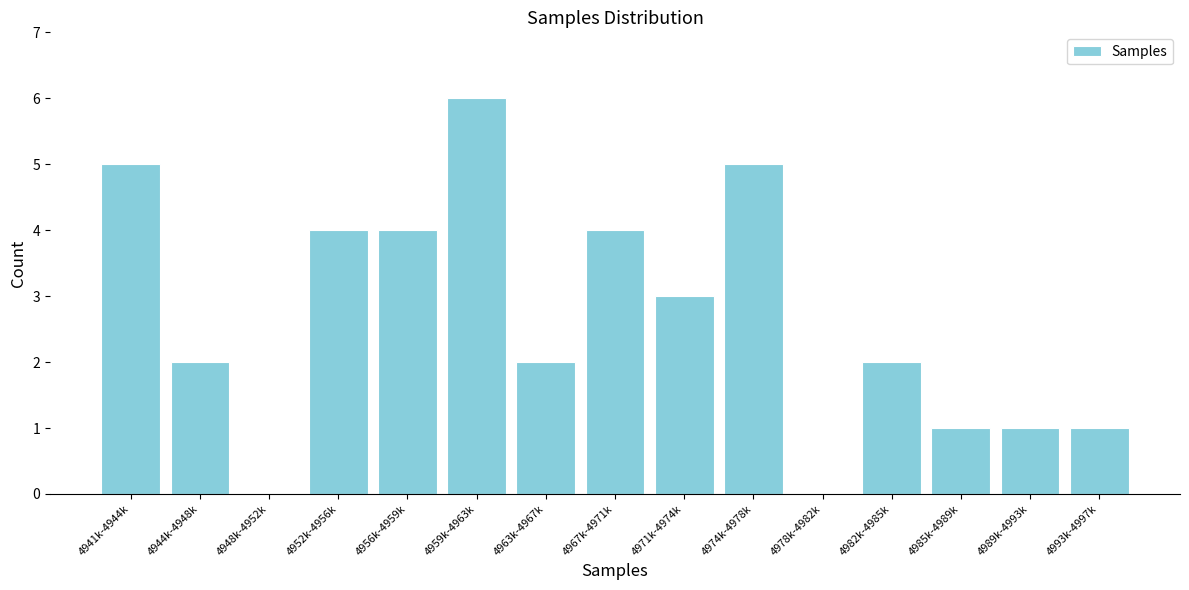

Reading left to right, transcribe all the data shown in this chart.

4941k-4944k=5	4944k-4948k=2	4948k-4952k=0	4952k-4956k=4	4956k-4959k=4	4959k-4963k=6	4963k-4967k=2	4967k-4971k=4	4971k-4974k=3	4974k-4978k=5	4978k-4982k=0	4982k-4985k=2	4985k-4989k=1	4989k-4993k=1	4993k-4997k=1